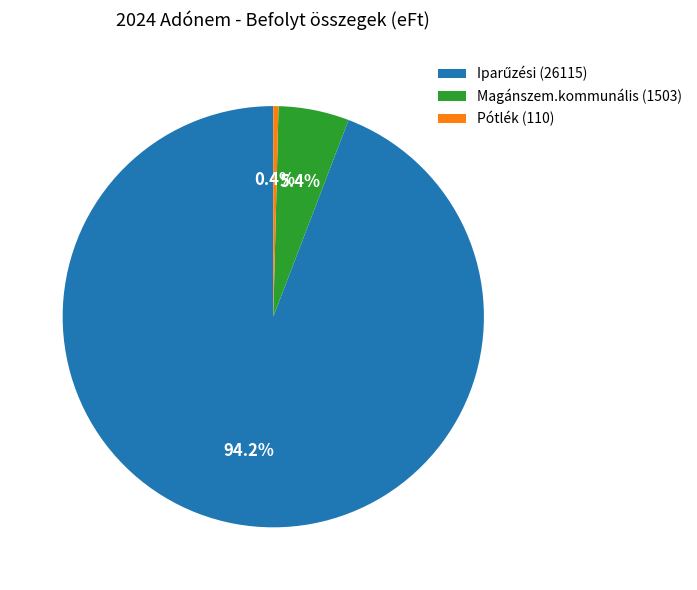

Is the sum of Pótlék (110) and Magánszem.kommunális (1503) greater than half?

No